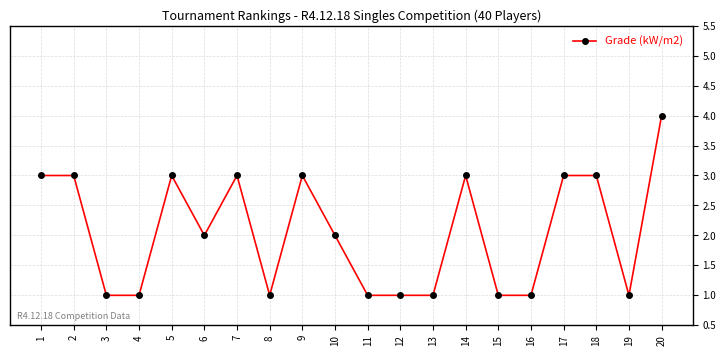

Reading left to right, list all the values displayed in this chart.

1=3	2=3	3=1	4=1	5=3	6=2	7=3	8=1	9=3	10=2	11=1	12=1	13=1	14=3	15=1	16=1	17=3	18=3	19=1	20=4